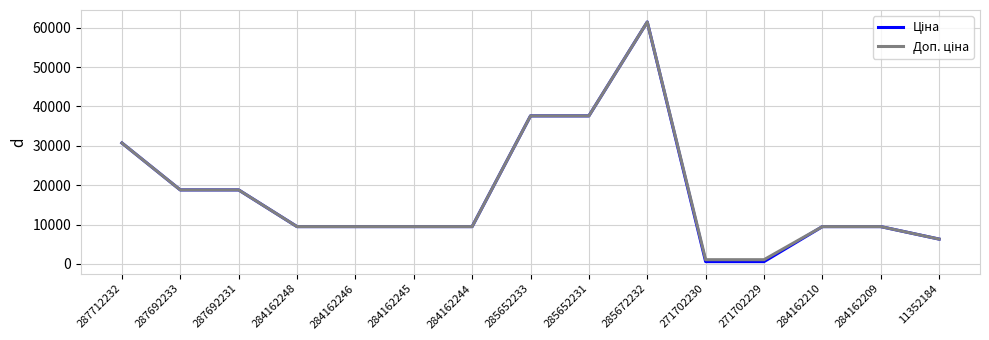

What is the spread (max minus min) of values at 271702229?

491.7